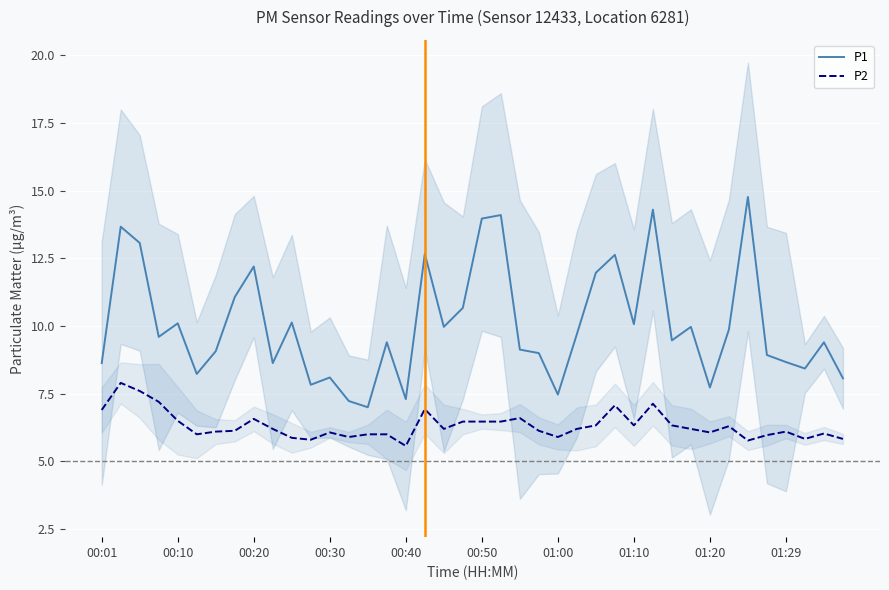

True or false: P2 and P1 cross at least once.

False